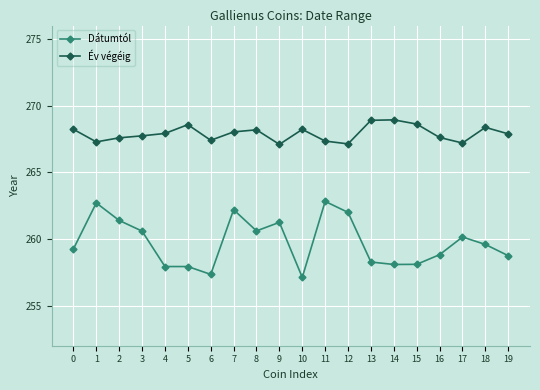

Is it true that Év végéig equals 98.4 at 11?

False